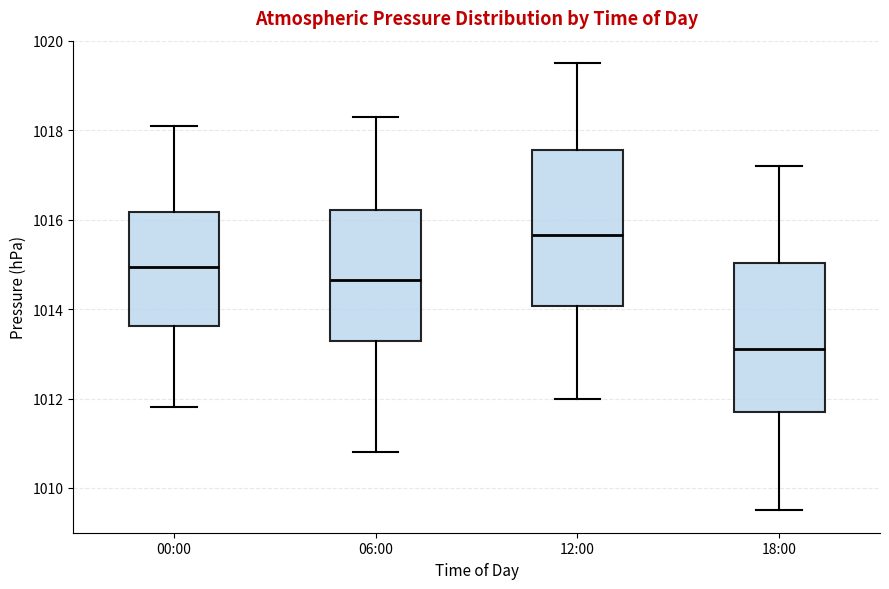

Reading left to right, transcribe this box plot: for each box, give where its median line is, the range the box spans, and where its two whiskers end, as read against the y-axis. The values are not printed on the chart, so give them approximately, as read against the axis.

00:00: median 1015.0, box 1013.6 to 1016.2, whiskers 1011.8 to 1018.2
06:00: median 1014.6, box 1013.2 to 1016.2, whiskers 1010.8 to 1018.4
12:00: median 1015.6, box 1014.0 to 1017.6, whiskers 1012.0 to 1019.6
18:00: median 1013.2, box 1011.8 to 1015.0, whiskers 1009.6 to 1017.2